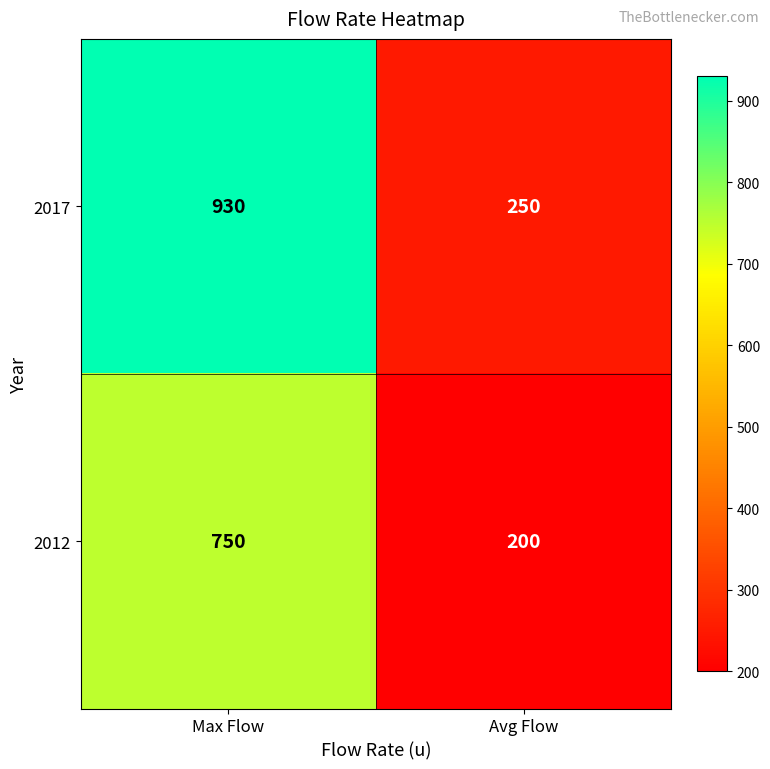

What is the sum of the 2017 values at Max Flow and Avg Flow?

1180